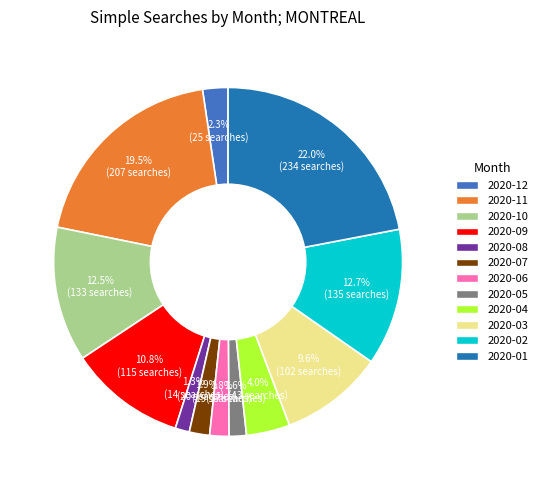

Is it true that 2020-02 is 18% of the pie?

False